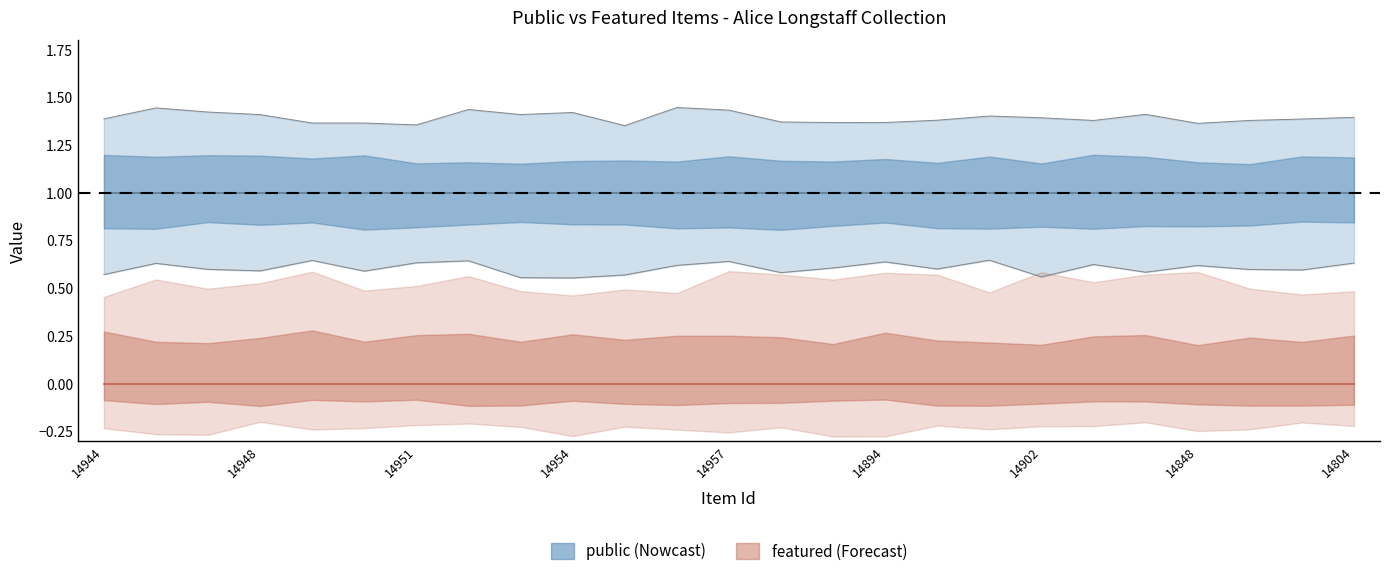

What is the label of the 14th point from the left?

14881